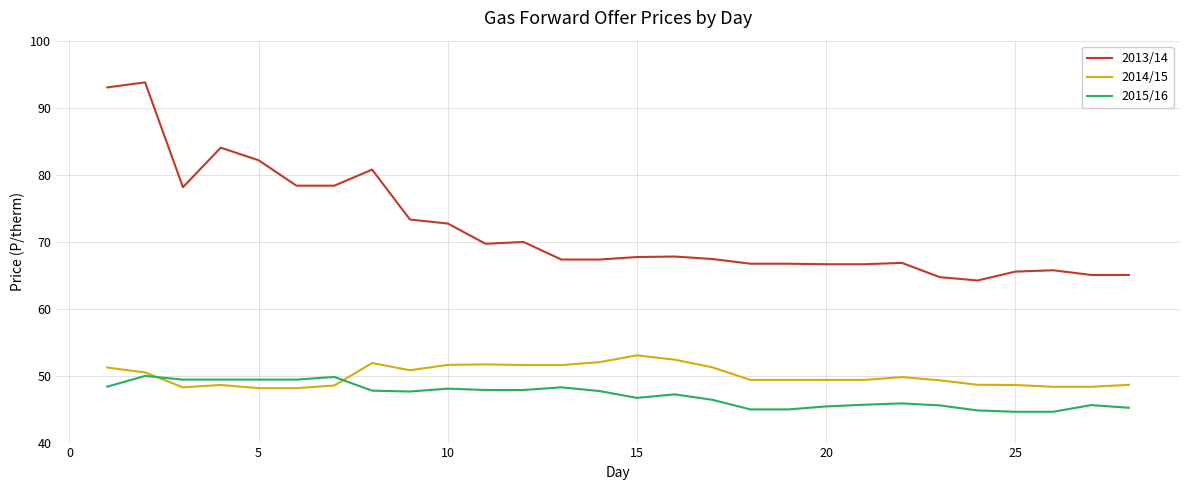

What is the smallest value displayed?

44.6